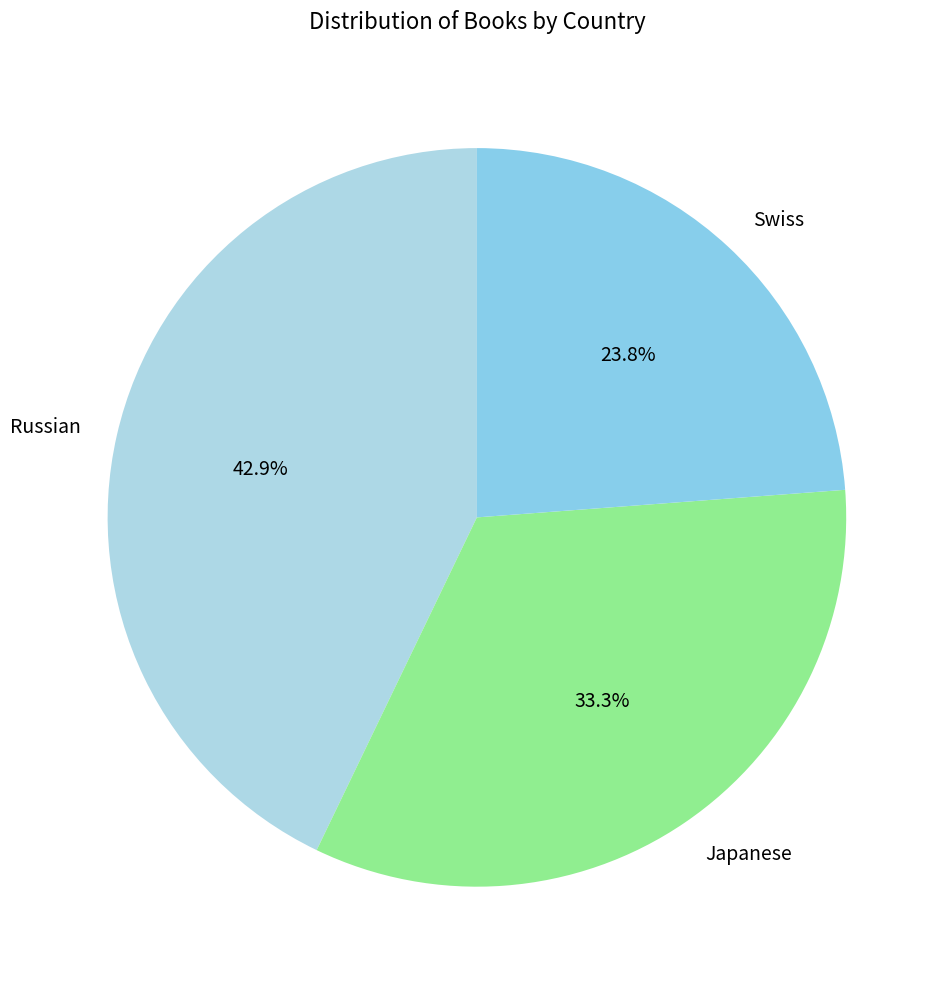

To the nearest percent, what is the average slice percentage?

33%